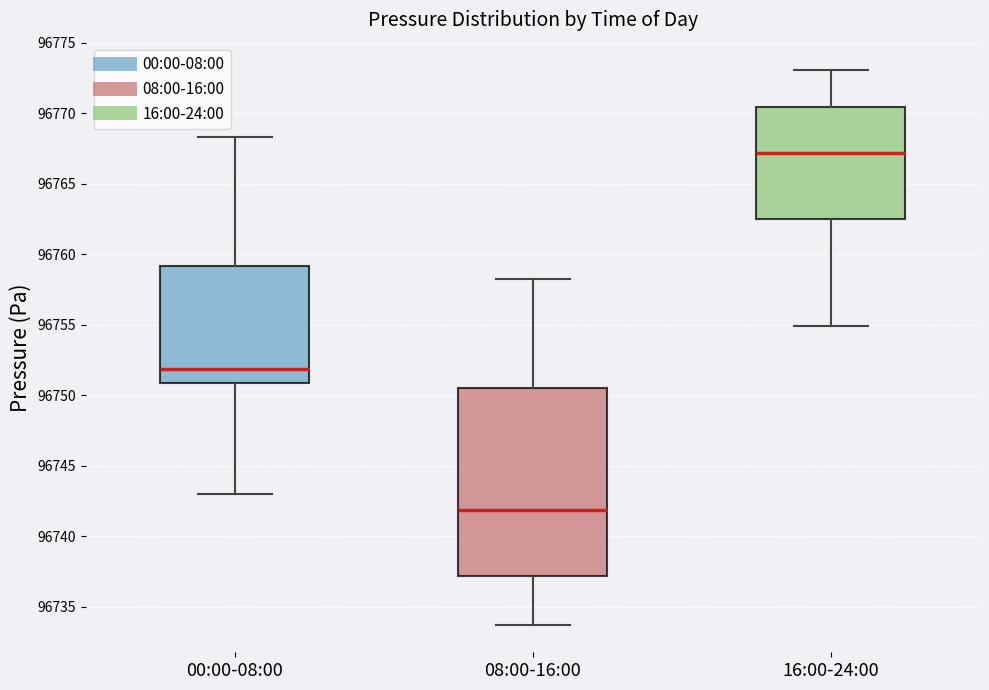

Reading left to right, read every box against the y-axis: the position of its median line, the range the box covers, and the ends of its whiskers. The values are not printed on the chart, so give them approximately, as read against the axis.

00:00-08:00: median 96752.0, box 96751.0 to 96759.0, whiskers 96743.0 to 96768.5
08:00-16:00: median 96742.0, box 96737.0 to 96750.5, whiskers 96733.5 to 96758.5
16:00-24:00: median 96767.0, box 96762.5 to 96770.5, whiskers 96755.0 to 96773.0